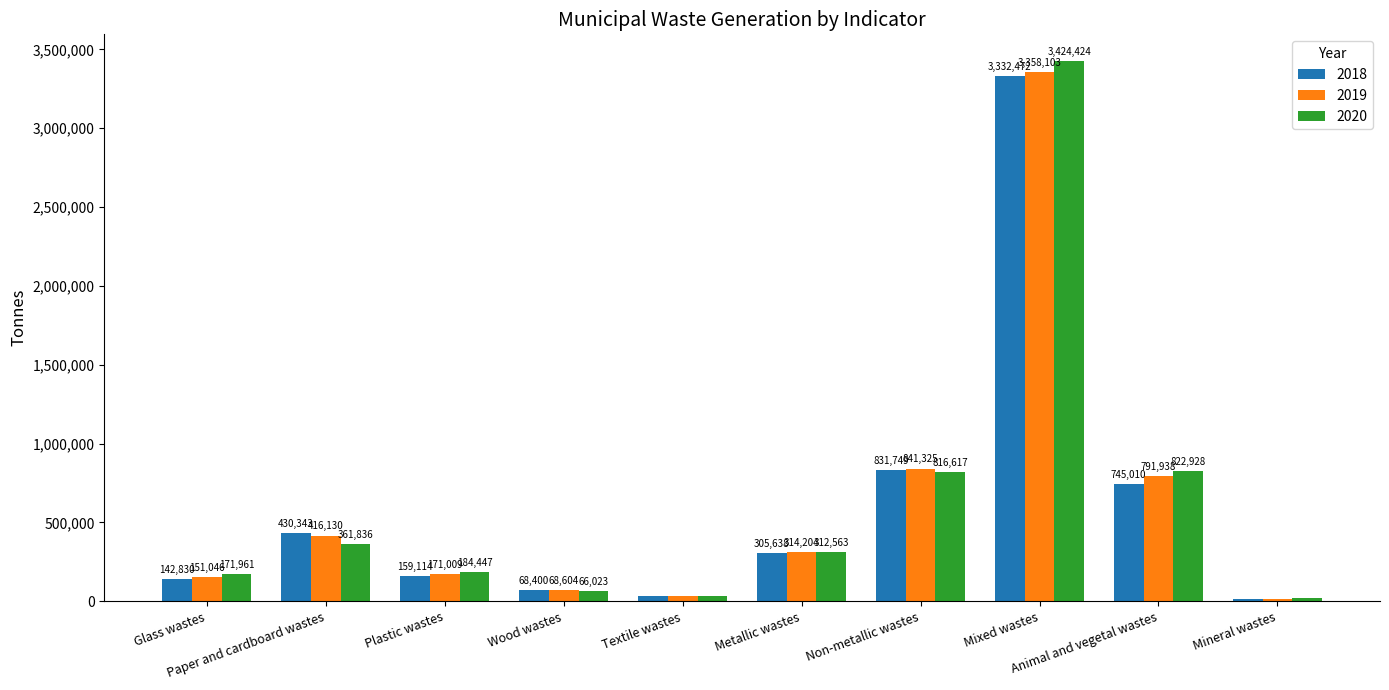

Which series changed the most between Glass wastes and Metallic wastes?

2019